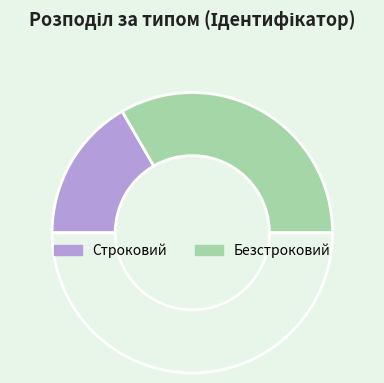

Which category has the smallest portion of the pie?

Строковий